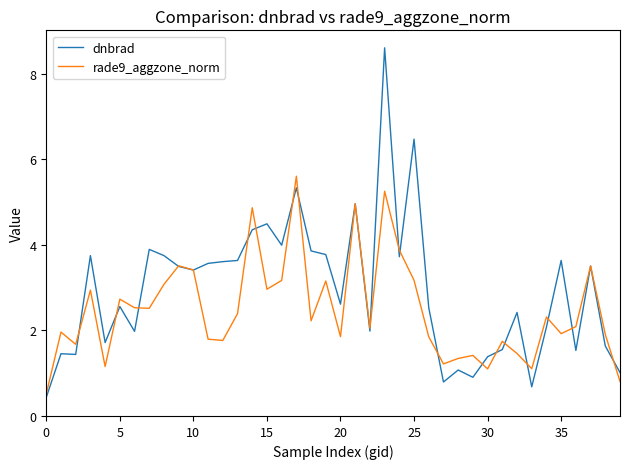

Rank the series by their maximum value, from highest to lowest.

dnbrad, rade9_aggzone_norm